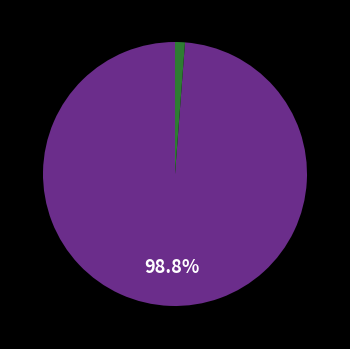

How many slices are in this pie chart?

2